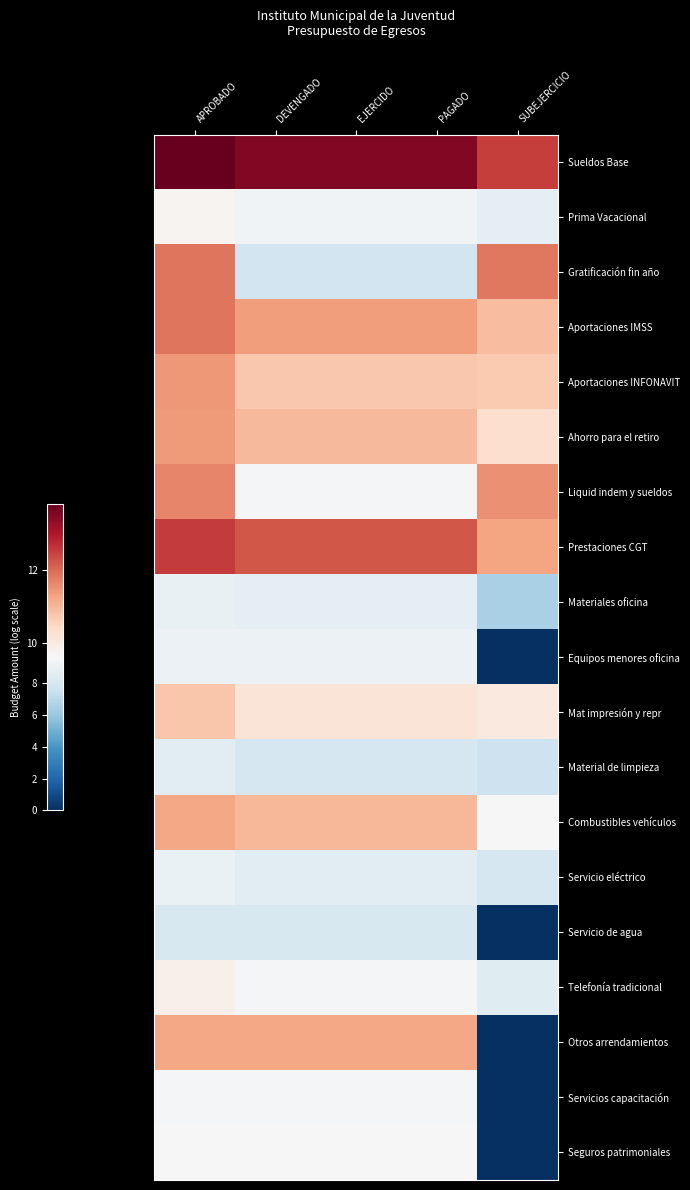

What is the total value across all series at PAGADO?

188.4